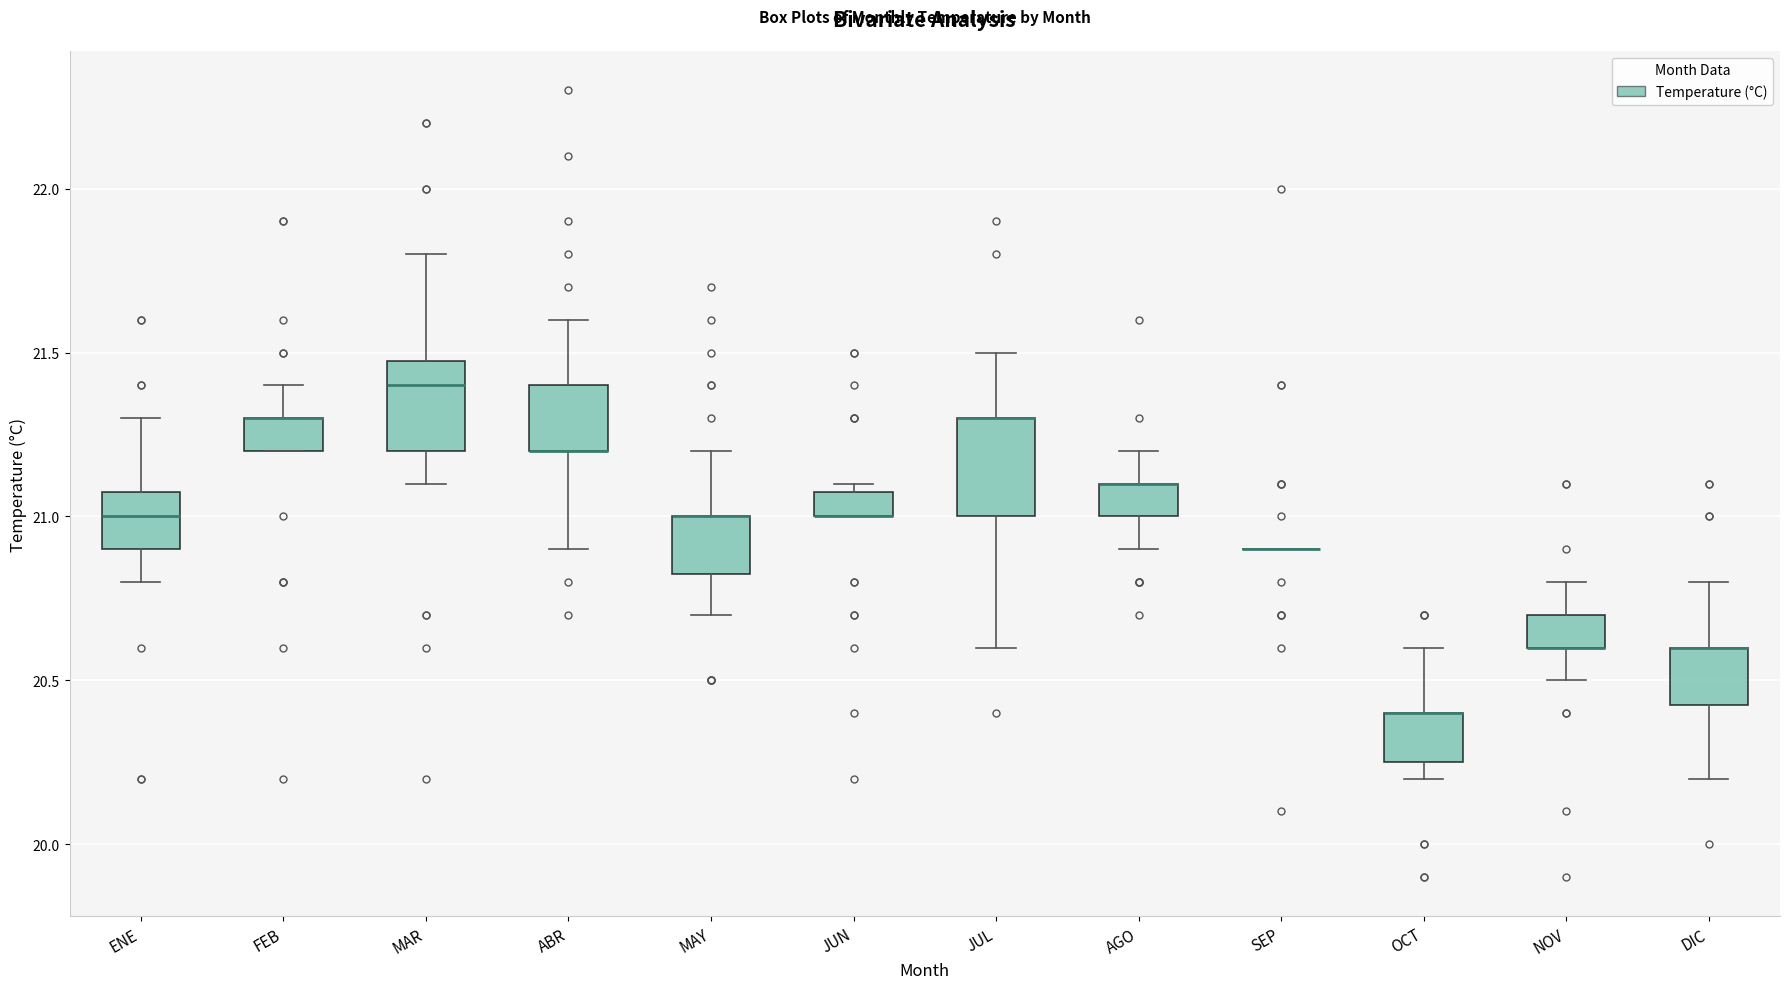

Where is the lower edge of the box for MAY on the y-axis? The values are not printed on the chart, so give them approximately, as read against the axis.

20.85